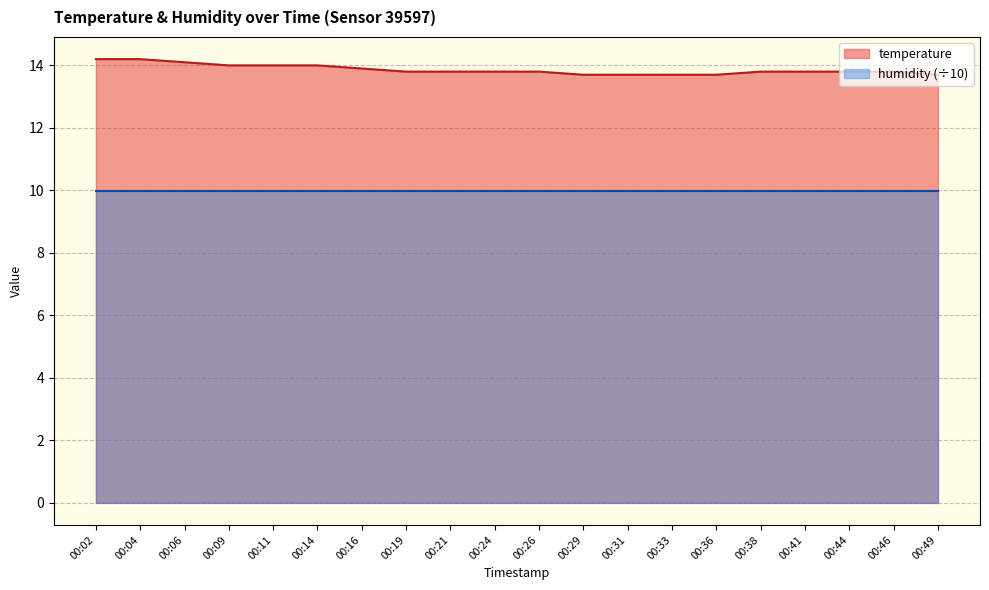

Reading right to left, extract all data points from this chart.

00:49=13.7	00:46=13.8	00:44=13.8	00:41=13.8	00:38=13.8	00:36=13.7	00:33=13.7	00:31=13.7	00:29=13.7	00:26=13.8	00:24=13.8	00:21=13.8	00:19=13.8	00:16=13.9	00:14=14.0	00:11=14.0	00:09=14.0	00:06=14.1	00:04=14.2	00:02=14.2